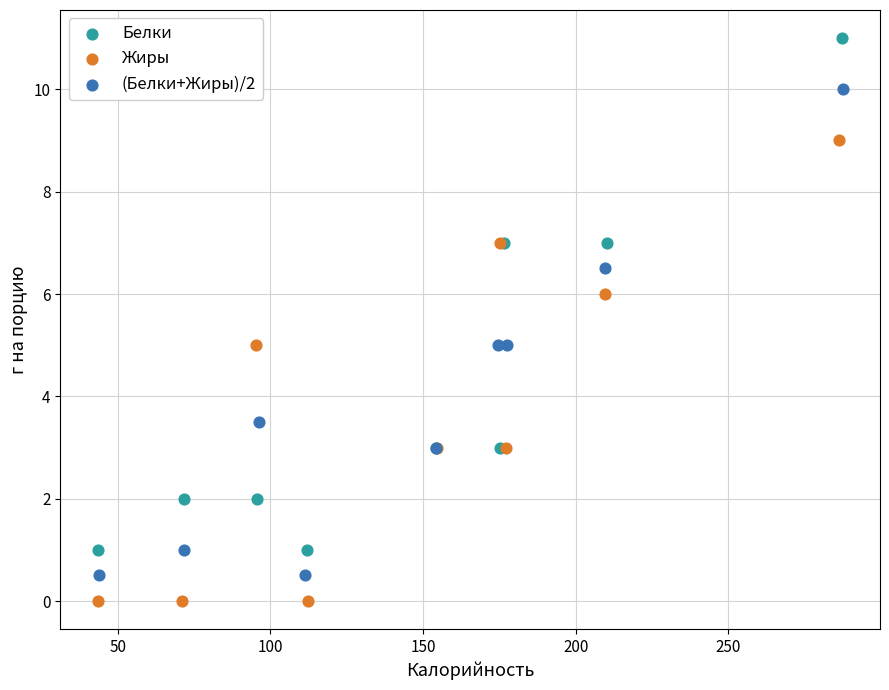

What are all the series names shown in the legend?

Белки, Жиры, (Белки+Жиры)/2